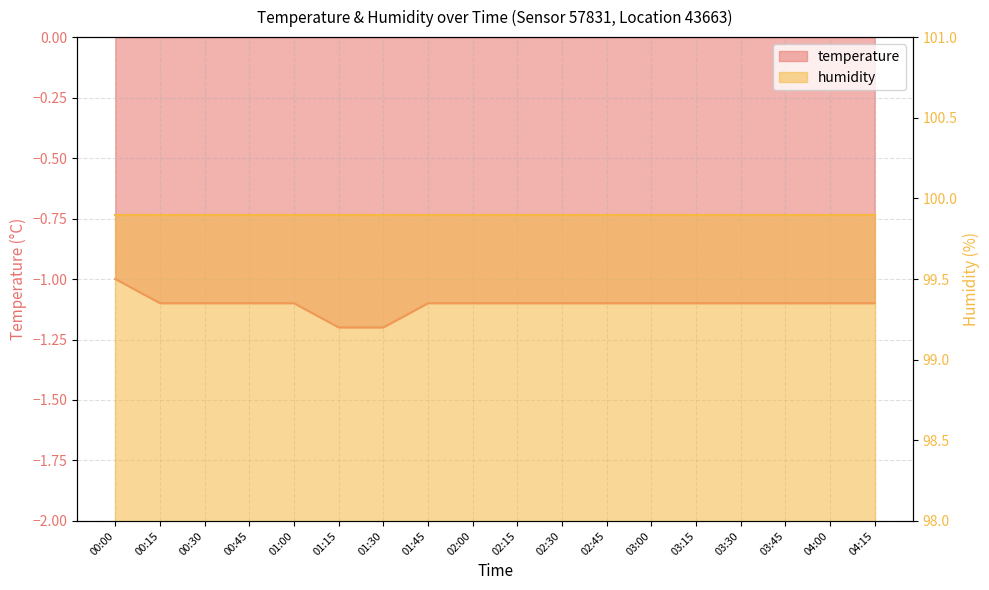

The chart shows a value of -1.1 at 03:00. True or false?

True